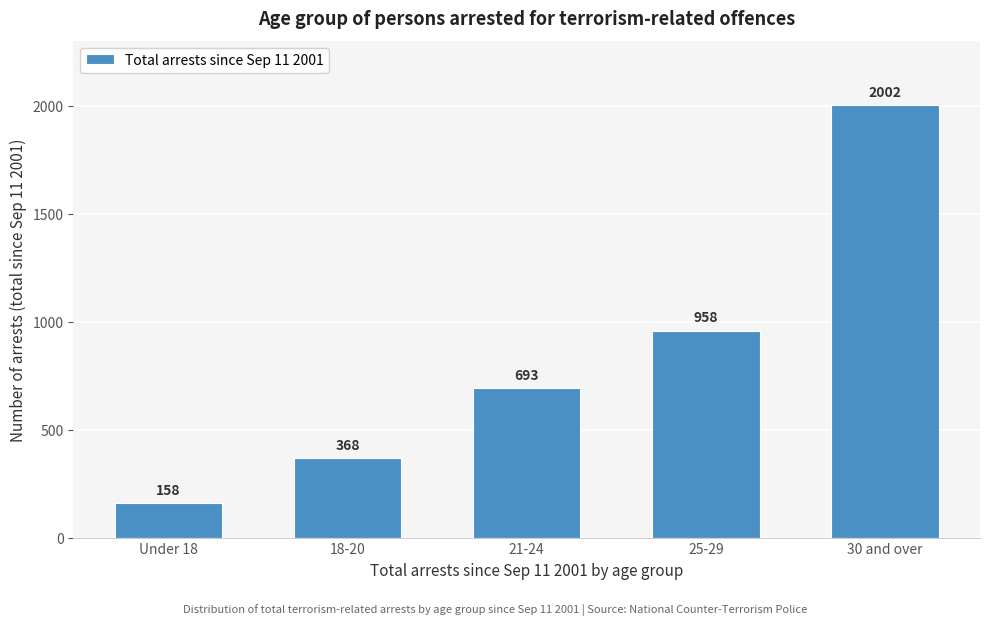

Reading right to left, extract all data points from this chart.

2002	958	693	368	158